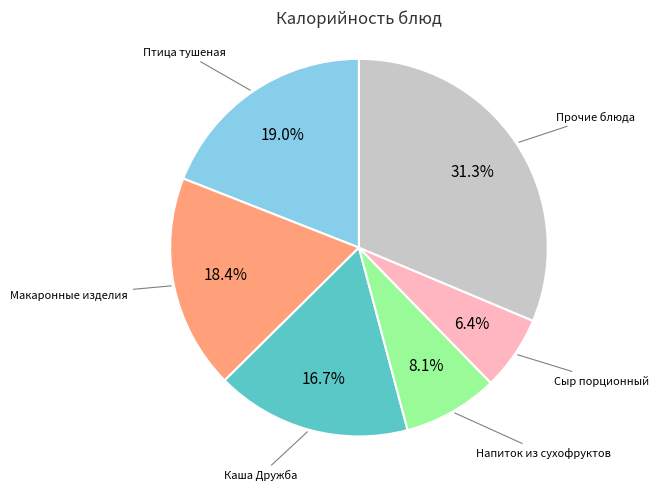

Is there a majority slice in this chart?

No